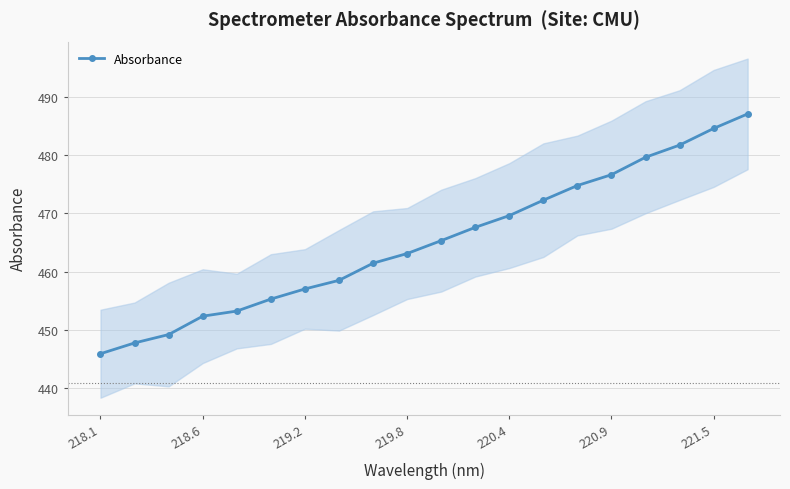

How many distinct data groups are displayed?

1